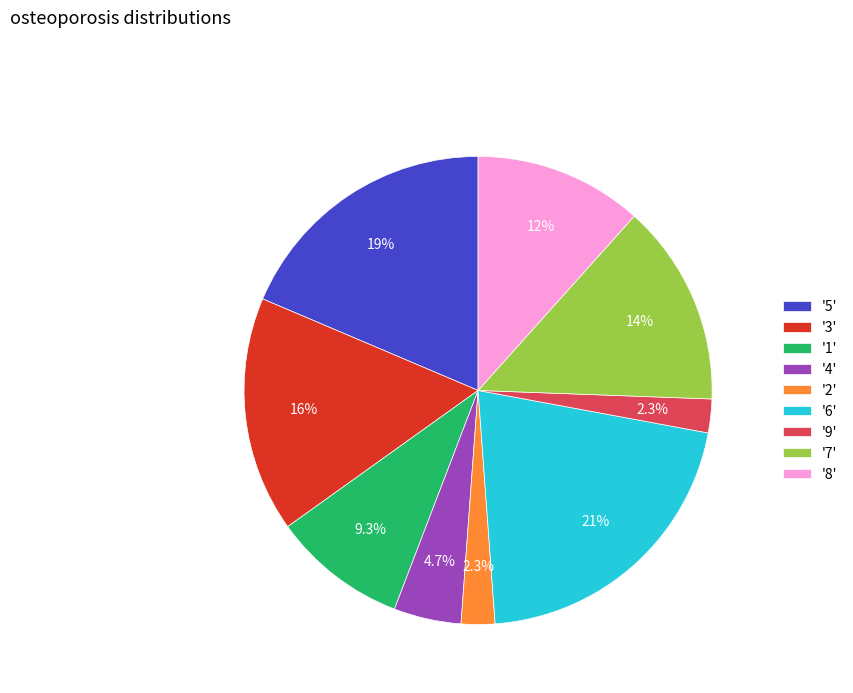

How many slices are in this pie chart?

9